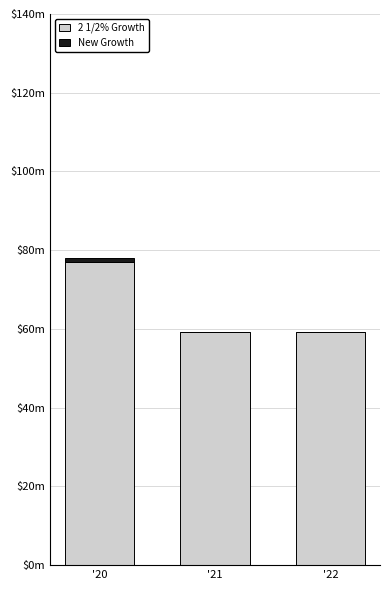

Where is 2 1/2% Growth nearest to the value 68049067?

'22